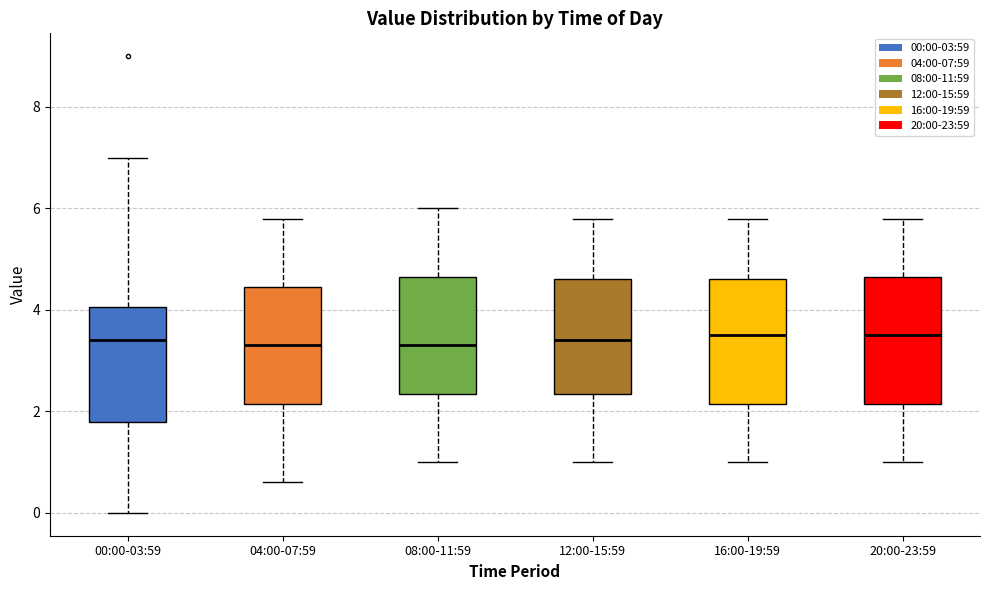

Reading left to right, read every box against the y-axis: the position of its median line, the range the box covers, and the ends of its whiskers. The values are not printed on the chart, so give them approximately, as read against the axis.

00:00-03:59: median 3.4, box 1.8 to 4.0, whiskers 0.0 to 7.0
04:00-07:59: median 3.4, box 2.2 to 4.4, whiskers 0.6 to 5.8
08:00-11:59: median 3.4, box 2.4 to 4.6, whiskers 1.0 to 6.0
12:00-15:59: median 3.4, box 2.4 to 4.6, whiskers 1.0 to 5.8
16:00-19:59: median 3.6, box 2.2 to 4.6, whiskers 1.0 to 5.8
20:00-23:59: median 3.6, box 2.2 to 4.6, whiskers 1.0 to 5.8